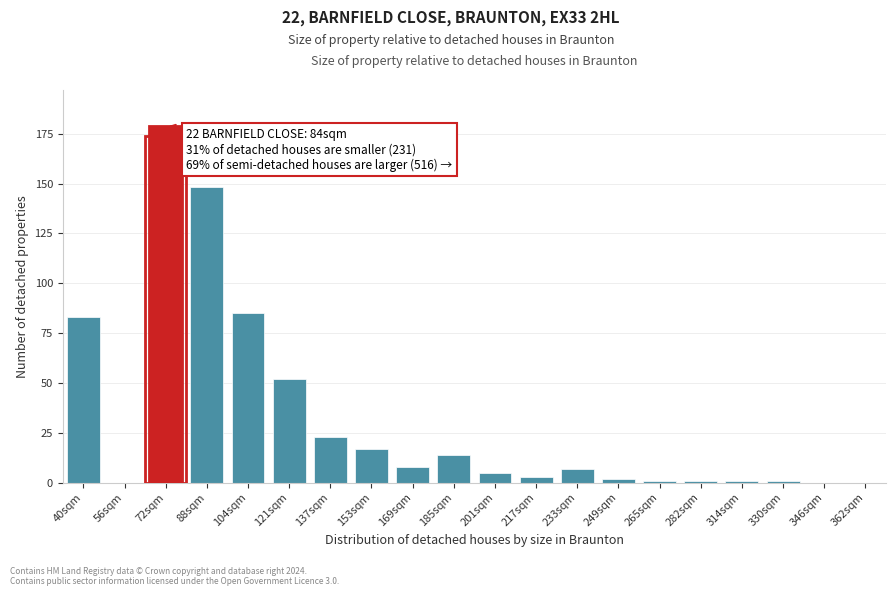

Reading left to right, transcribe all the data shown in this chart.

40sqm=83	56sqm=0	72sqm=179	88sqm=148	104sqm=85	121sqm=52	137sqm=23	153sqm=17	169sqm=8	185sqm=14	201sqm=5	217sqm=3	233sqm=7	249sqm=2	265sqm=1	282sqm=1	314sqm=1	330sqm=1	346sqm=0	362sqm=0